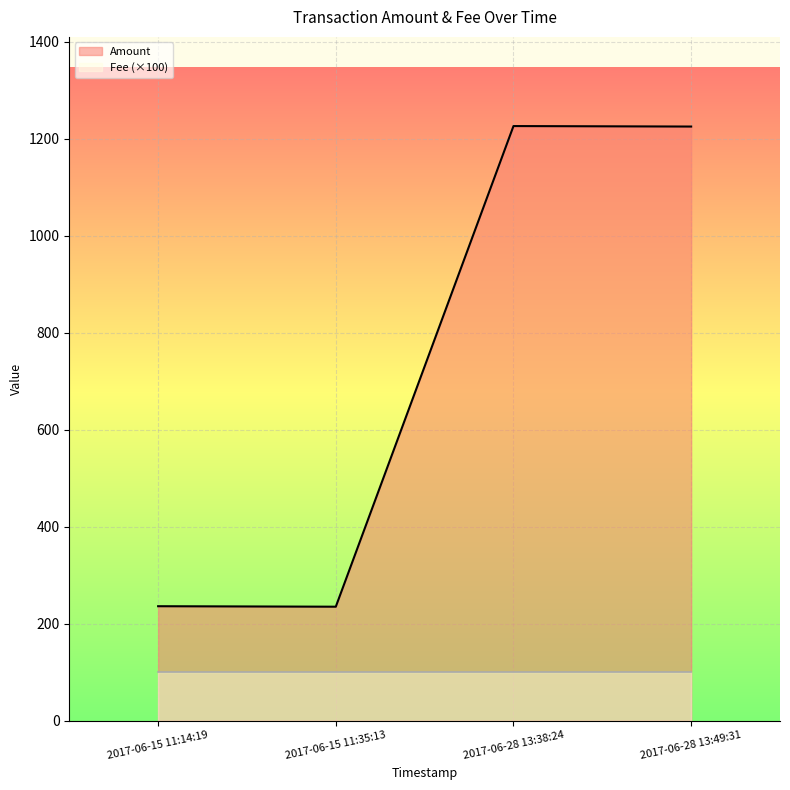

True or false: Amount has more than 2 points higher than both neighbors.

False